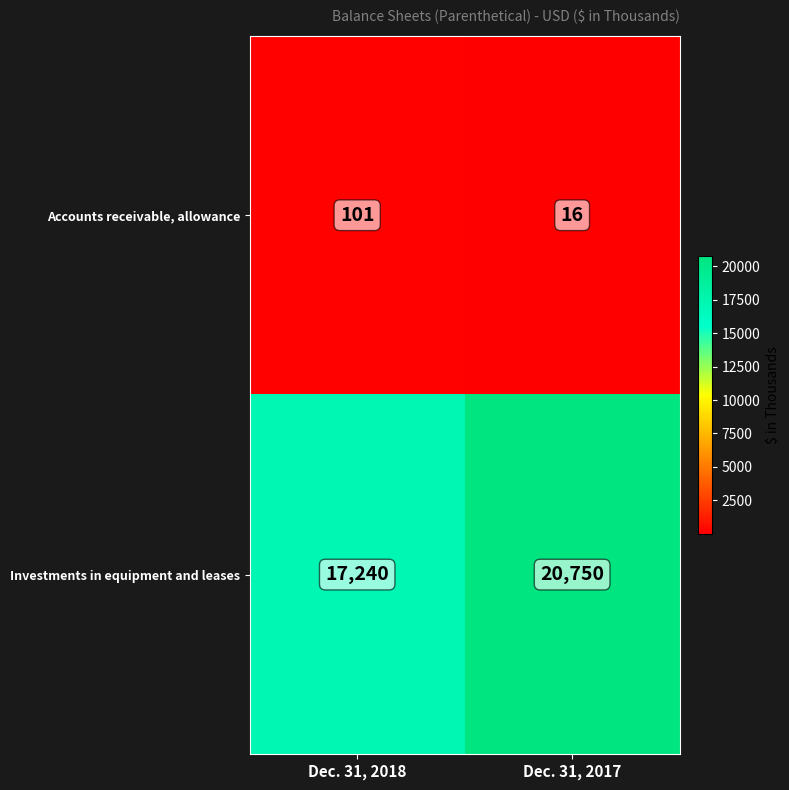

What is the average value of the Investments in equipment and leases series?

18995